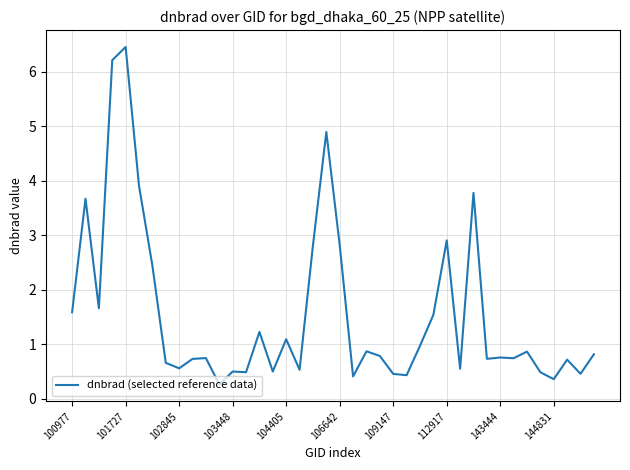

What is the greatest value displayed?

6.5